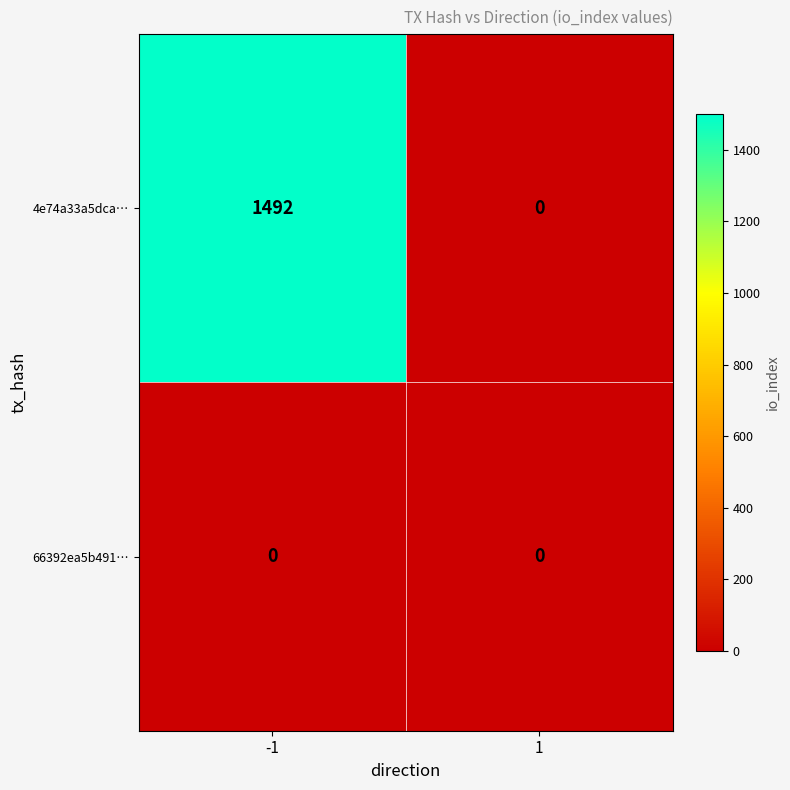

How many positive values does the 4e74a33a5dca… series have?

1